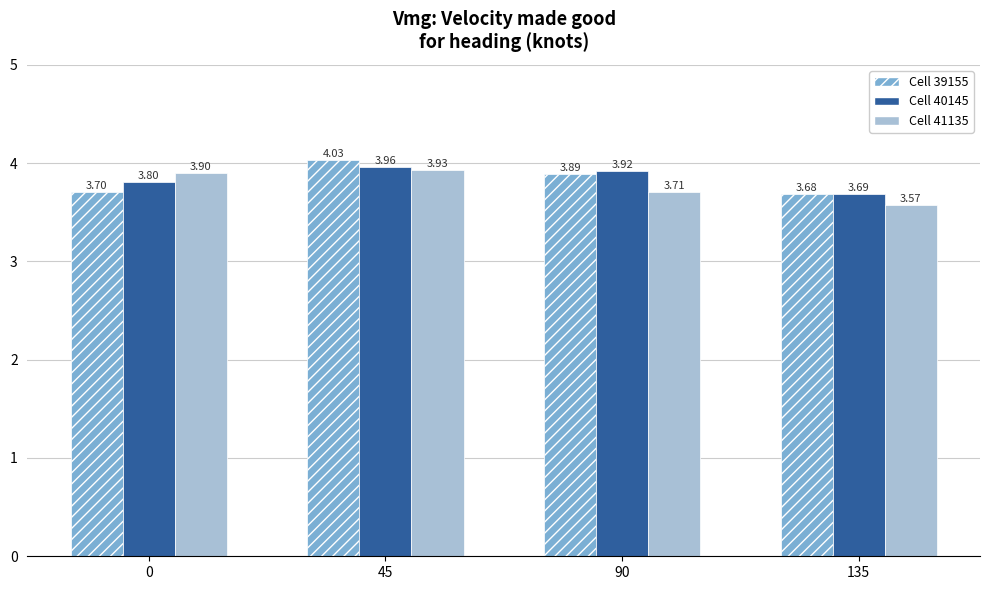

List the labels in order of Cell 41135 value, smallest first.

135, 90, 0, 45